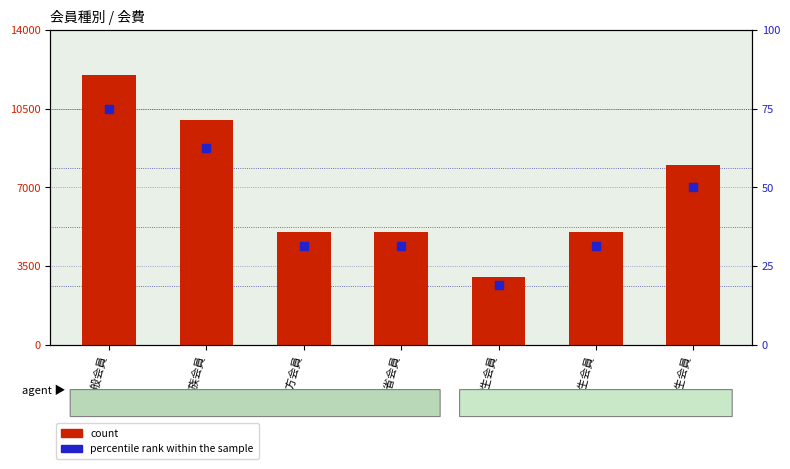

Reading left to right, list all the values displayed in this chart.

count: 12000.0	10000.0	5000.0	5000.0	3000.0	5000.0	8000.0
percentile rank within the sample: 75.0	62.5	31.2	31.2	18.8	31.2	50.0